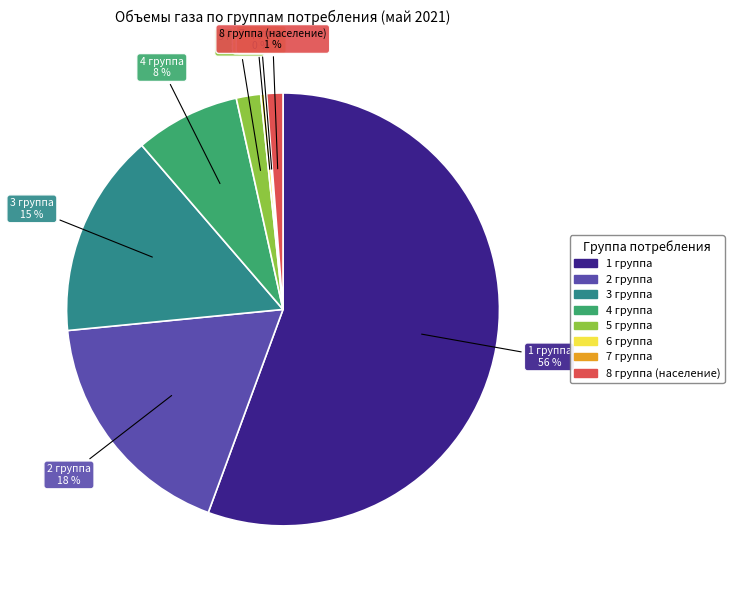

Does 5 группа account for over 50% of the chart?

No